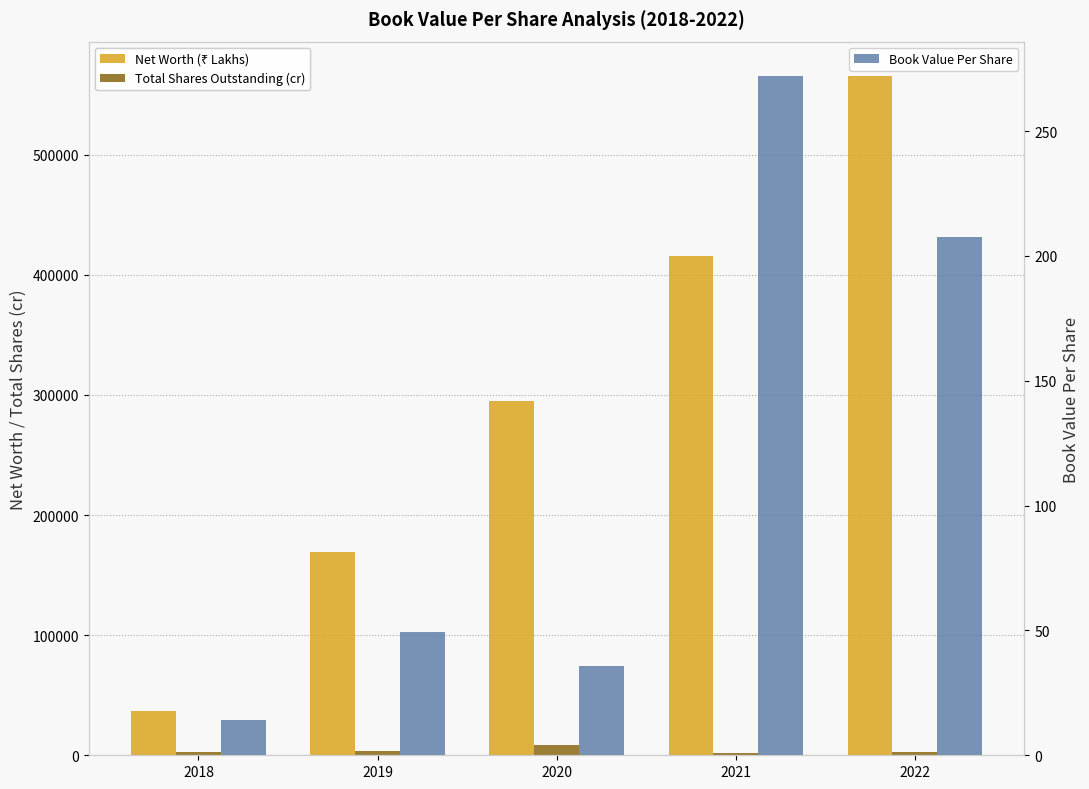

What is the value of the Total Shares Outstanding (cr) bar at the 3rd from the left?

8235.8